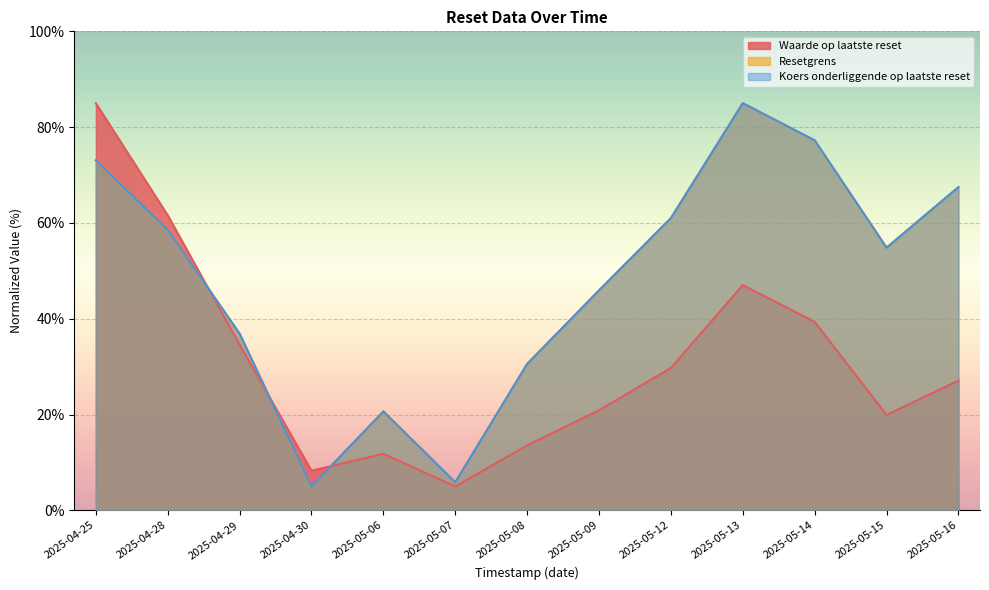

How many interior local valleys does the Waarde op laatste reset series have?

3